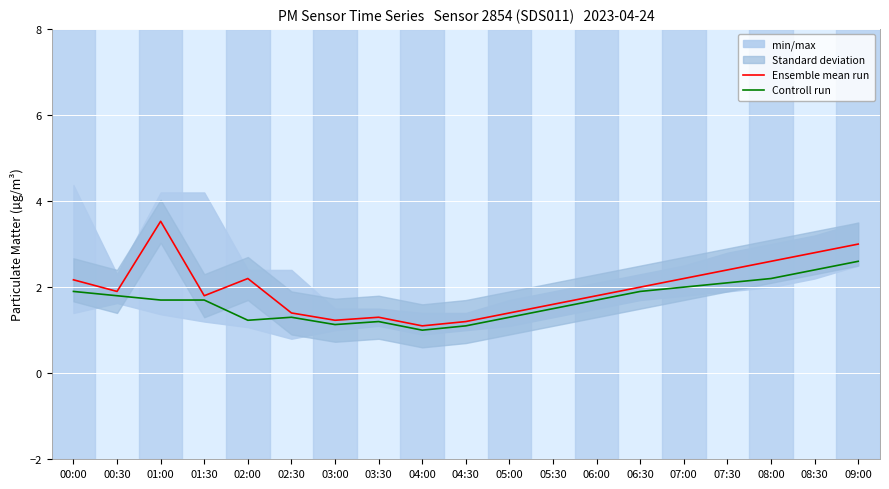

Which label corresponds to the largest value in the chart?

01:00